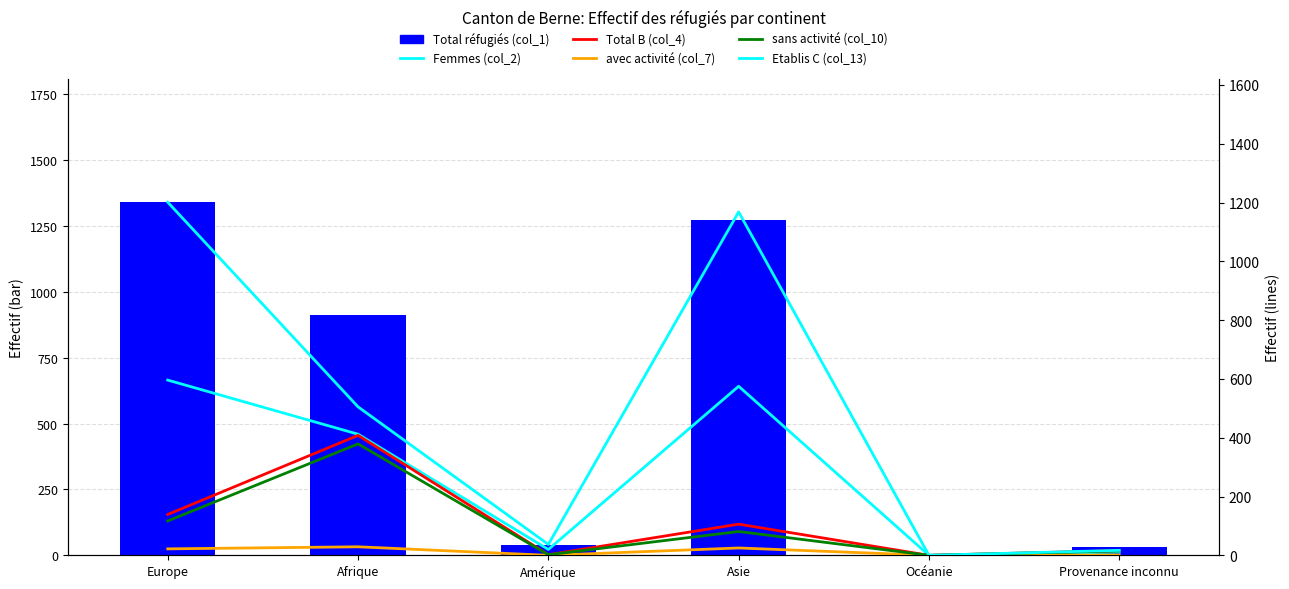

What is the label of the 1st bar from the right?

Provenance inconnu